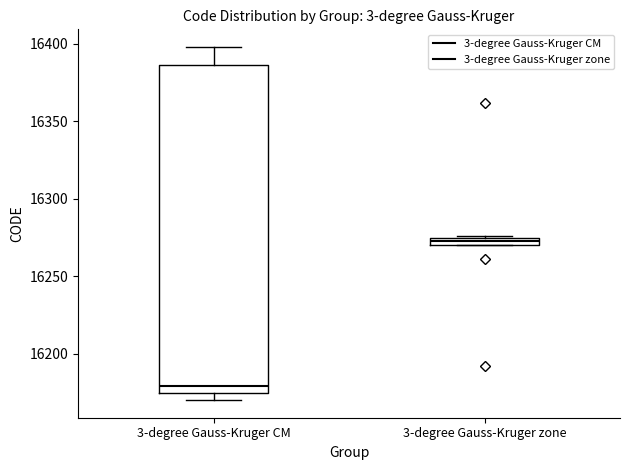

Comparing the boxes themselves (not the whiskers), which one is the tallest?

3-degree Gauss-Kruger CM